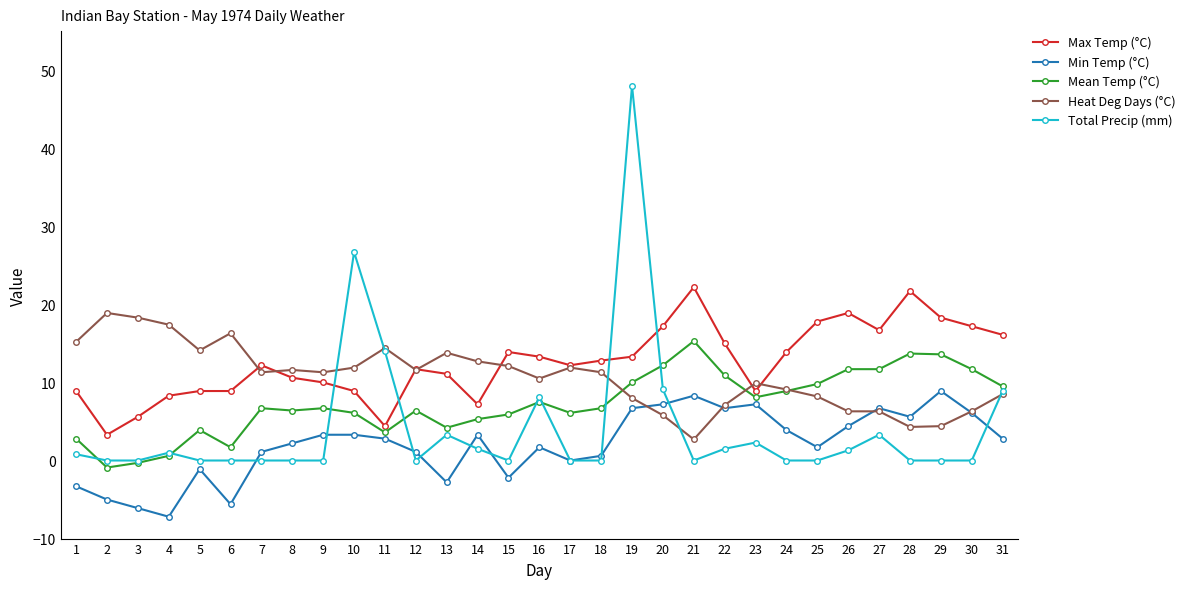

What is the value of the Max Temp (°C) point at the 10th from the left?

8.9